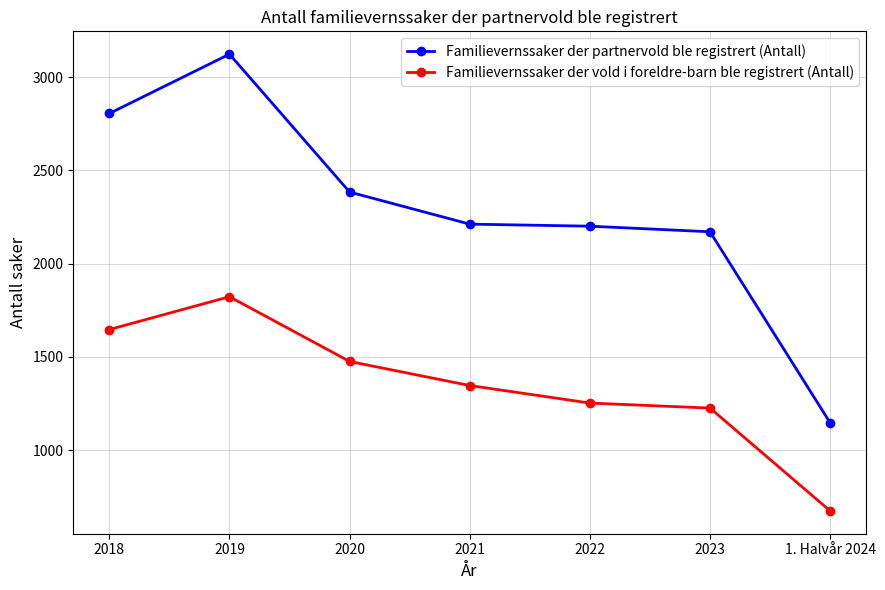

Reading right to left, extract all data points from this chart.

Familievernssaker der partnervold ble registrert (Antall): 1147	2171	2201	2212	2384	3123	2805
Familievernssaker der vold i foreldre-barn ble registrert (Antall): 675	1226	1253	1347	1476	1823	1647